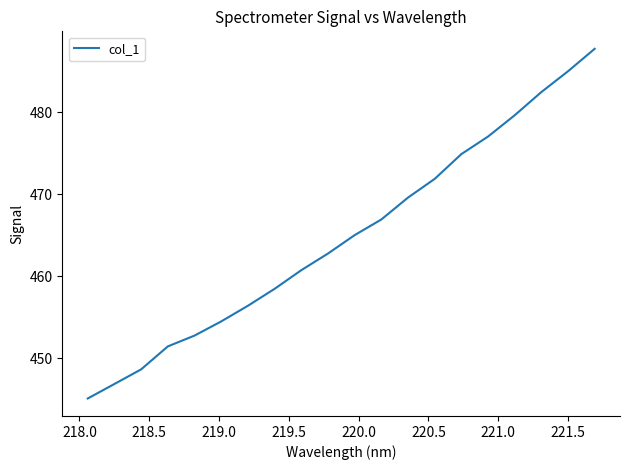

What is the maximum value shown in the chart?

487.7